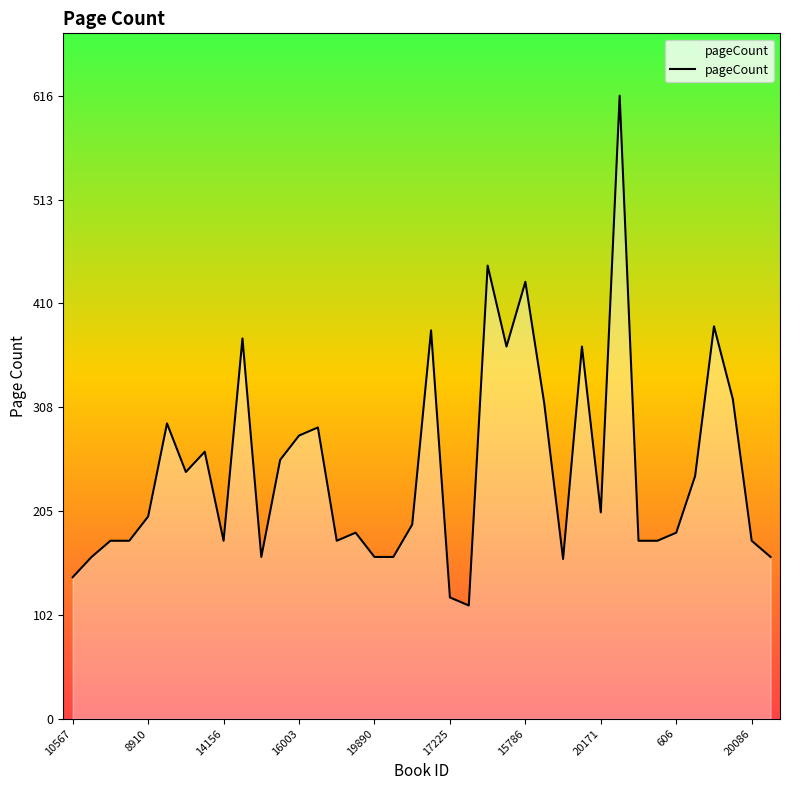

True or false: there are more than 0 points higher than both neighbors.

True